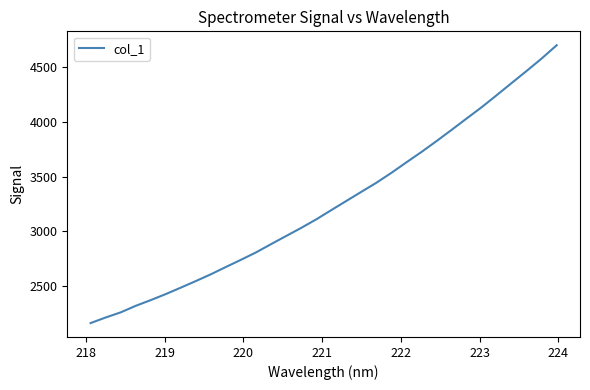

What is the difference between the maximum and minimum values?

2542.0